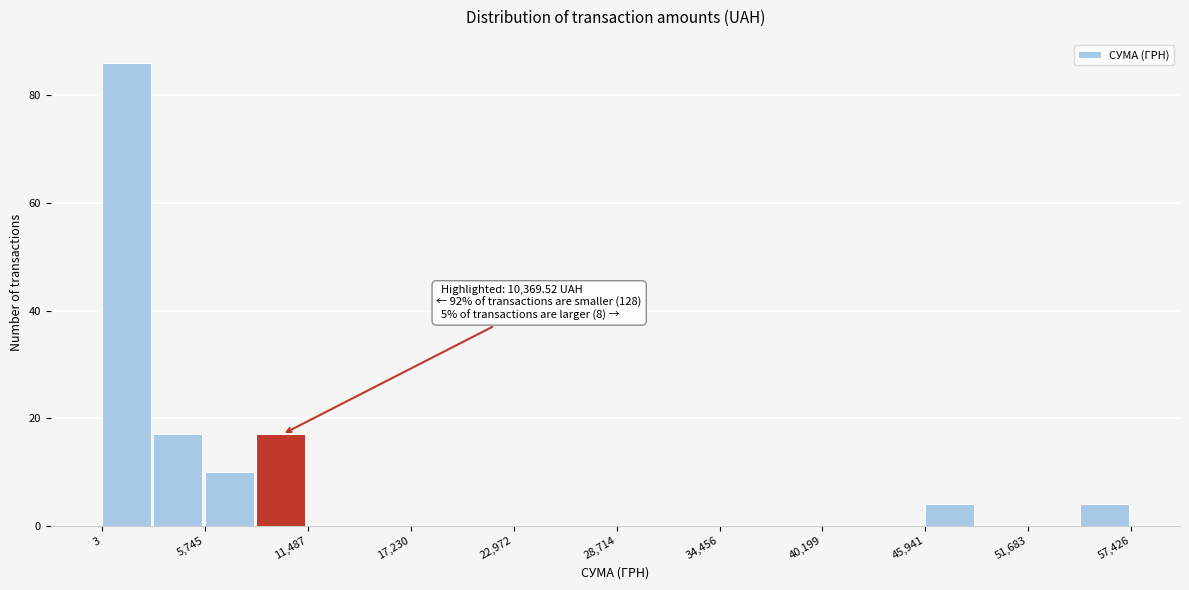

Around what value on the x-axis is the tallest bar? Give the approximate position of its centre, as read against the axis.

1000